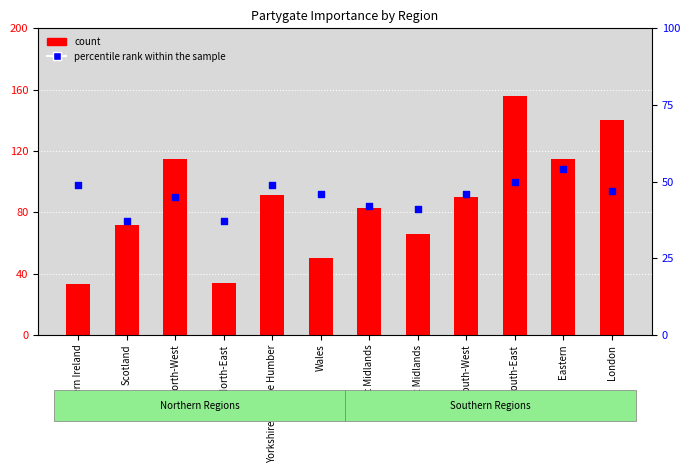

Which series has the largest total across all categories?

count